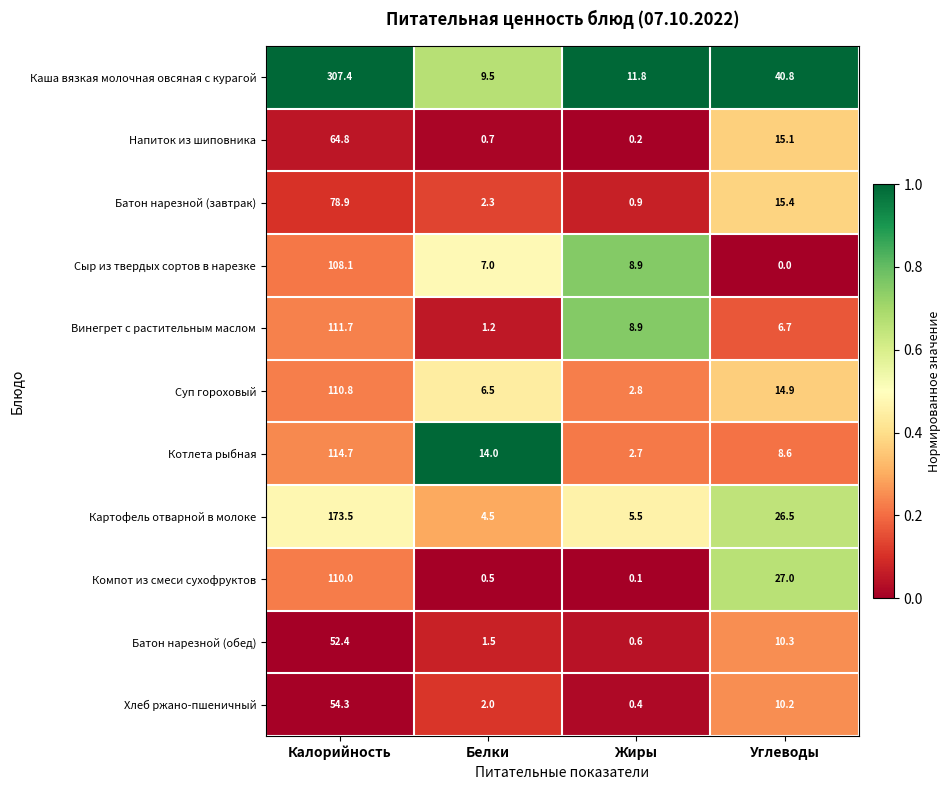

What is the maximum value shown in the chart?

307.4